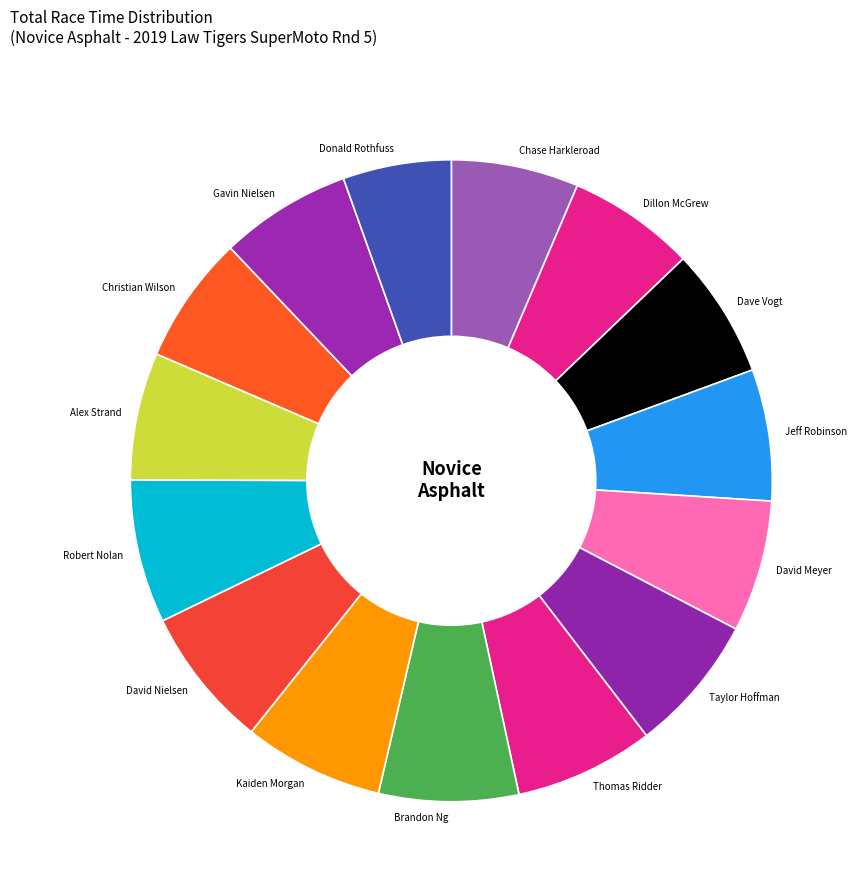

Is the sum of Kaiden Morgan and Brandon Ng greater than half?

No